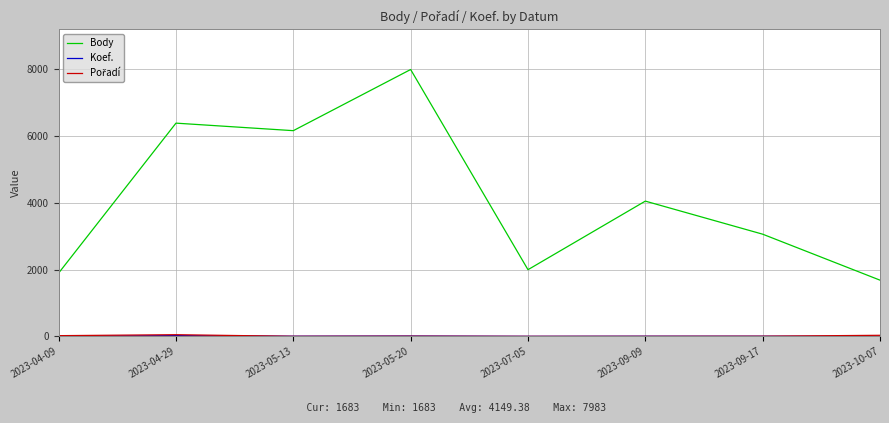

At which category is the sum across all series the highest?

2023-05-20